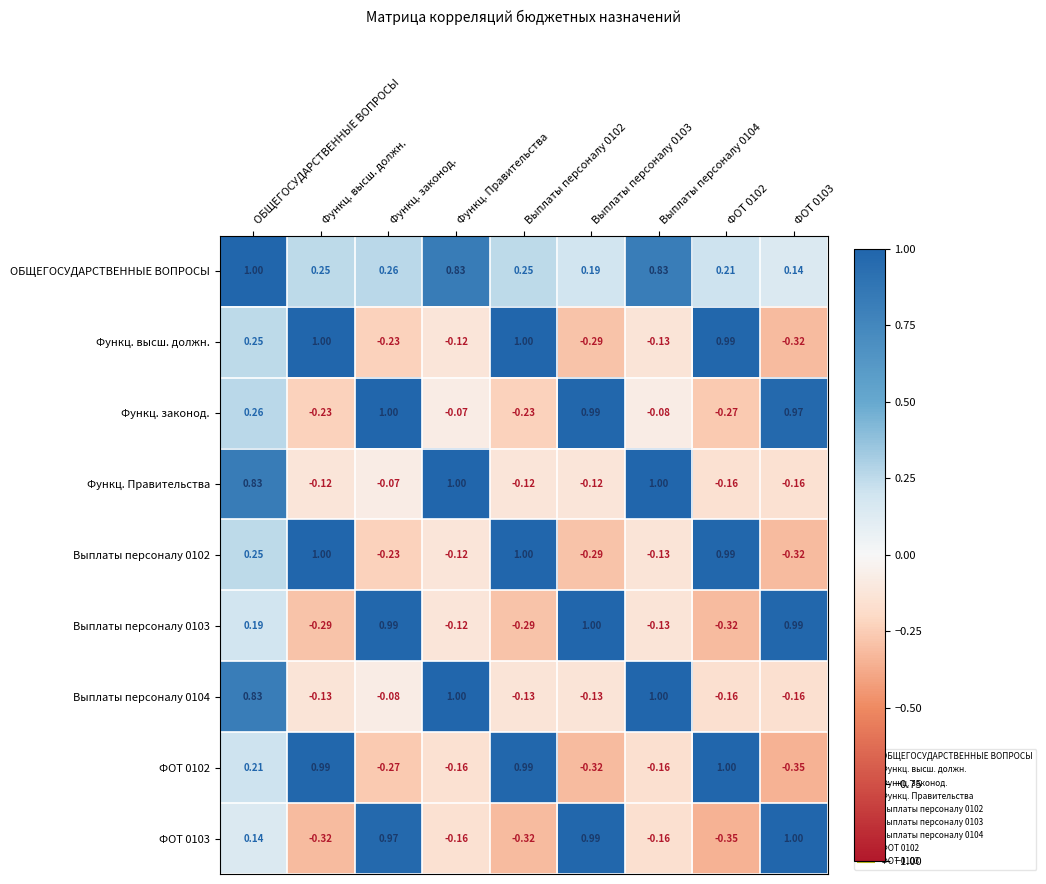

What is the difference between the highest and lowest values at Функц. Правительства?

1.2